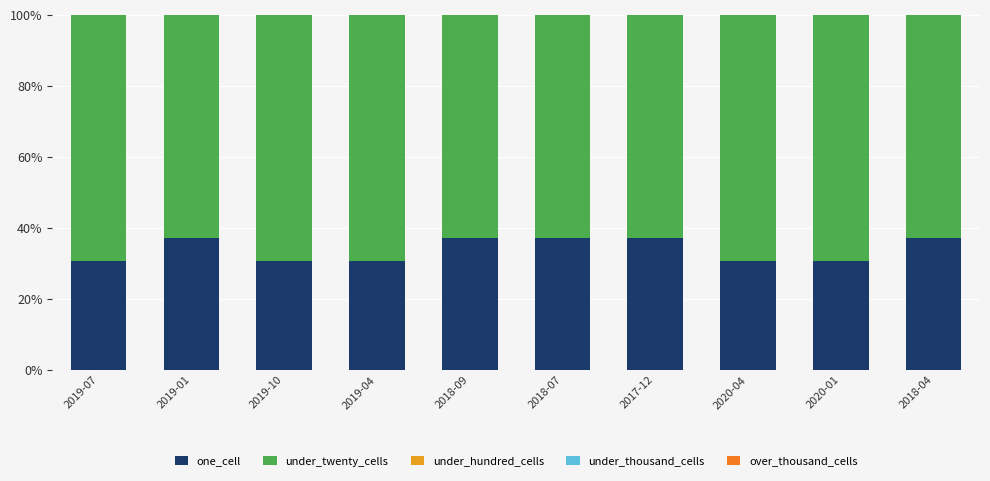

What position from the left is 2018-07?

6